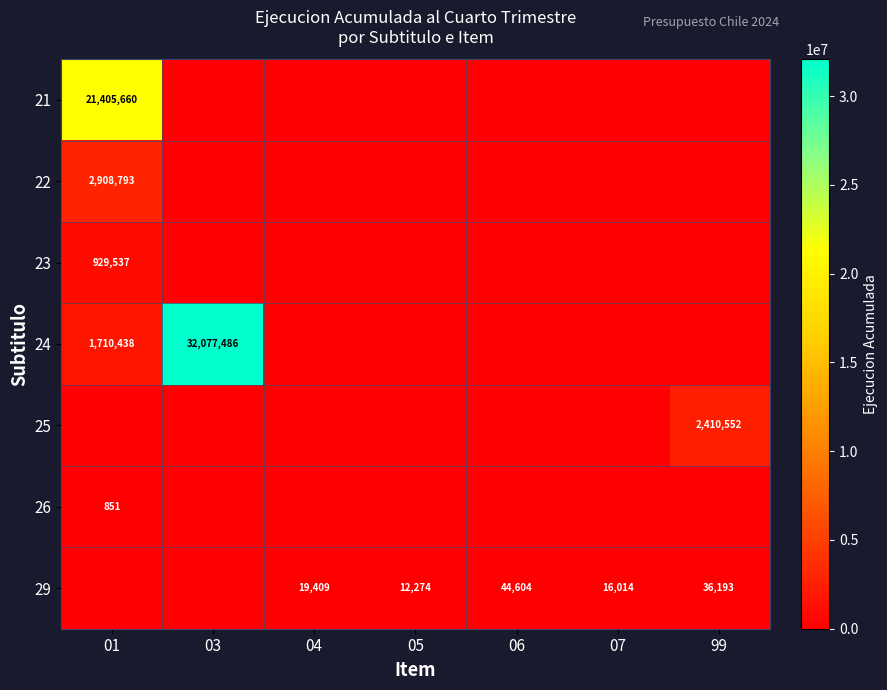

The 21 series shows 21405660 at 01. True or false?

True